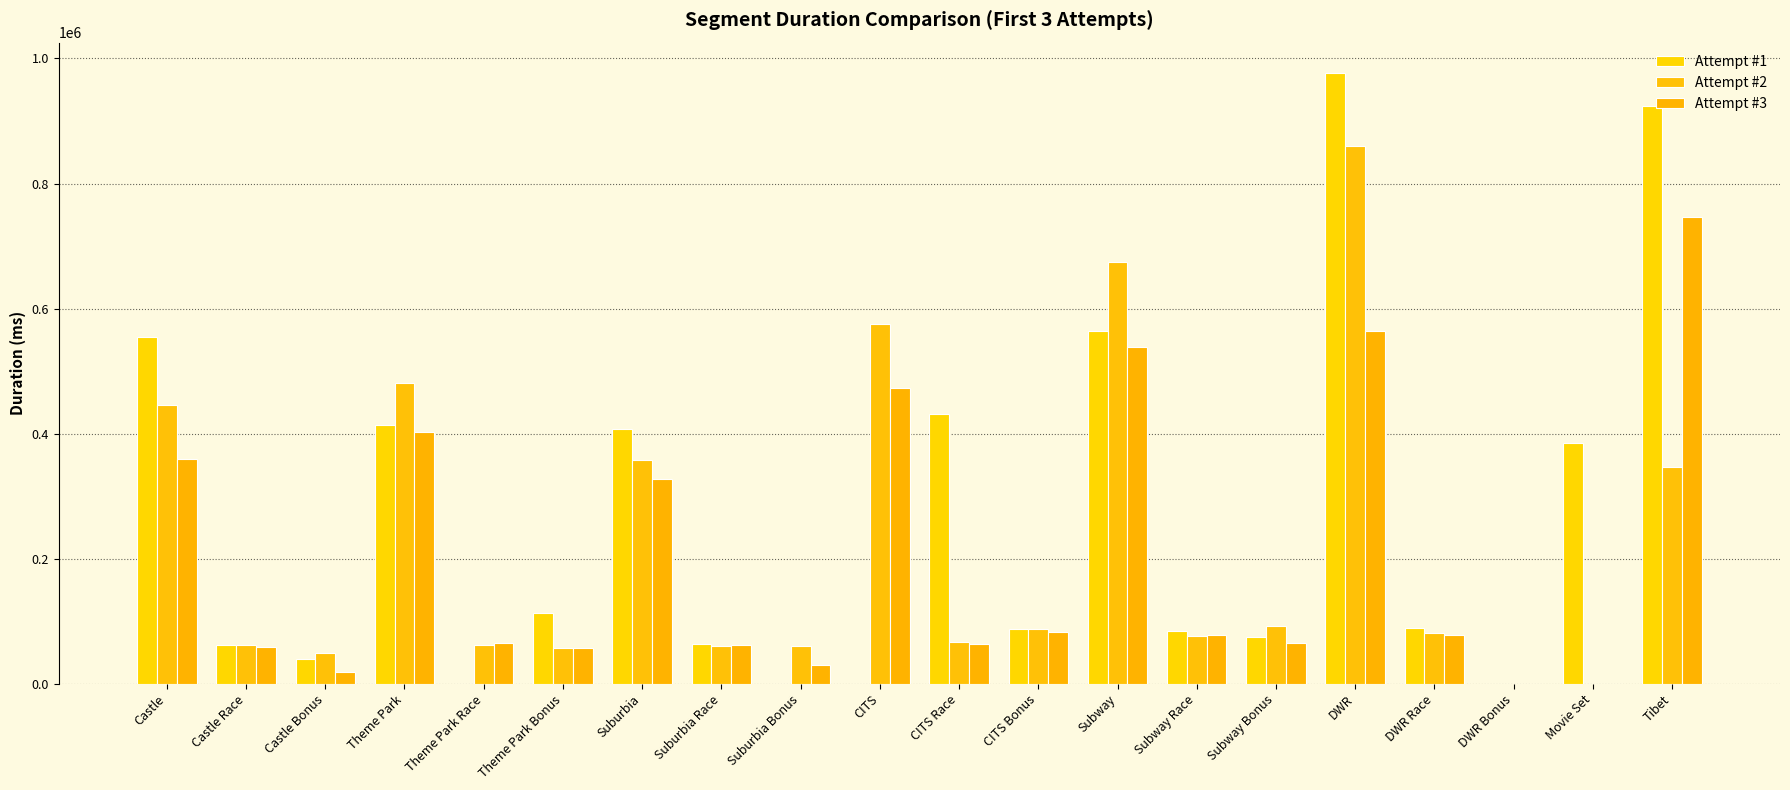

What are all the series names shown in the legend?

Attempt #1, Attempt #2, Attempt #3